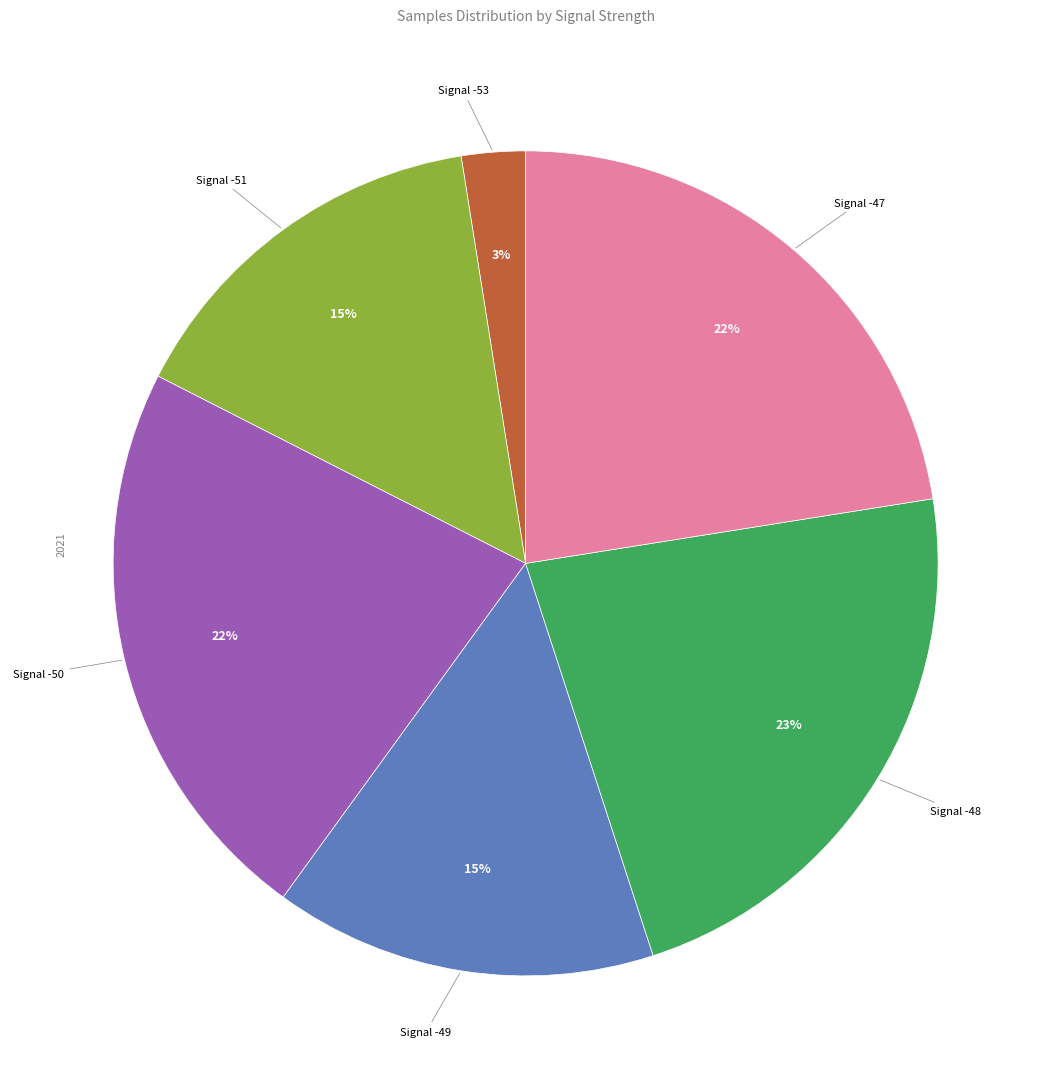

Does any single category account for the majority?

No